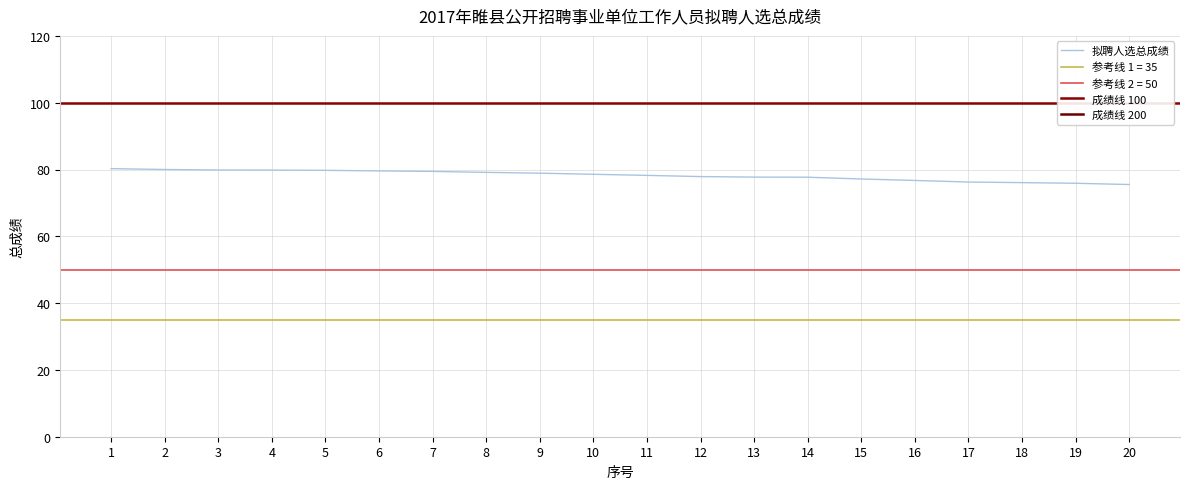

What is the change in value from 10 to 19?

-2.7